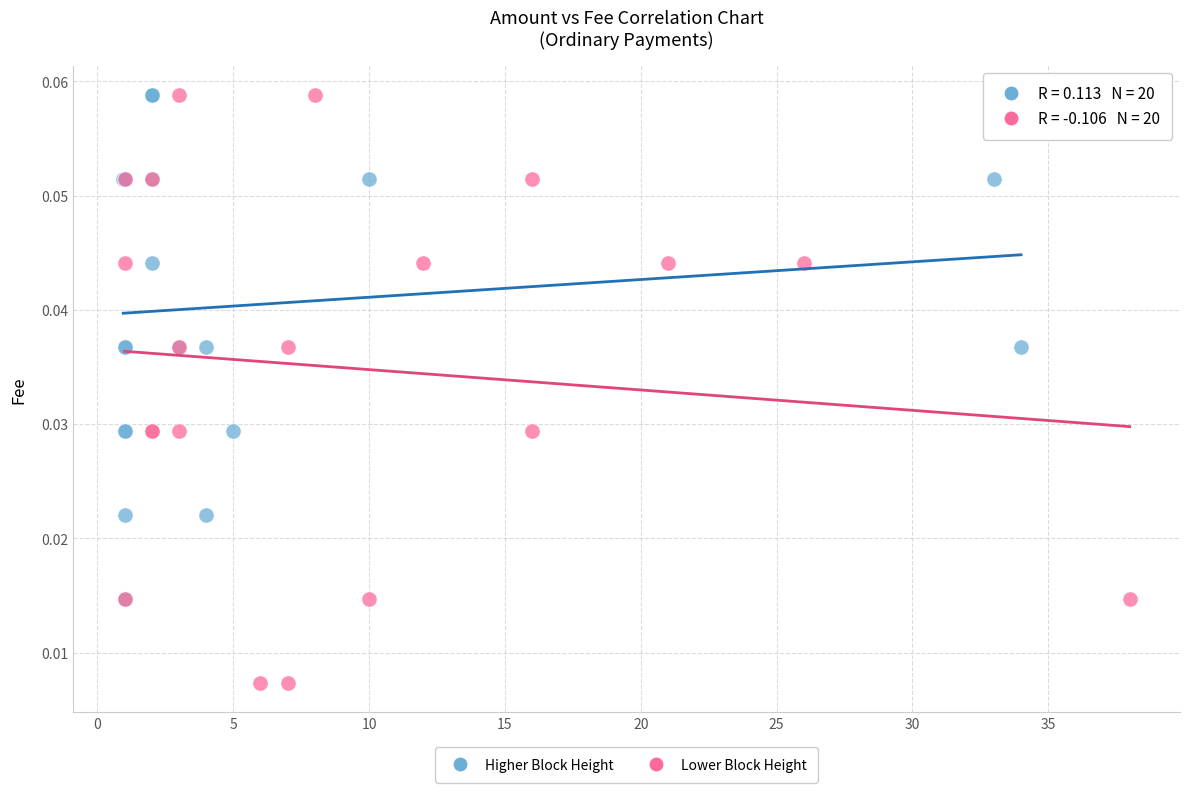

Which series contains the lowest Y value?

Lower Block Height